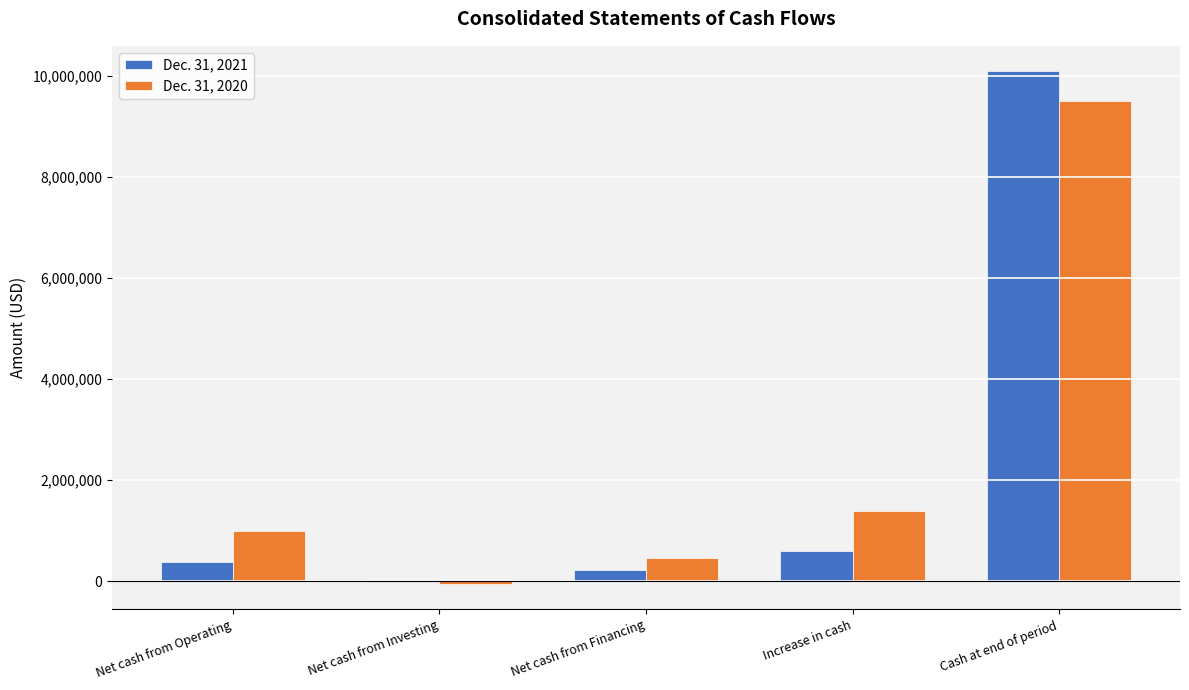

True or false: Dec. 31, 2020 has a value of 894394 at Increase in cash.

False